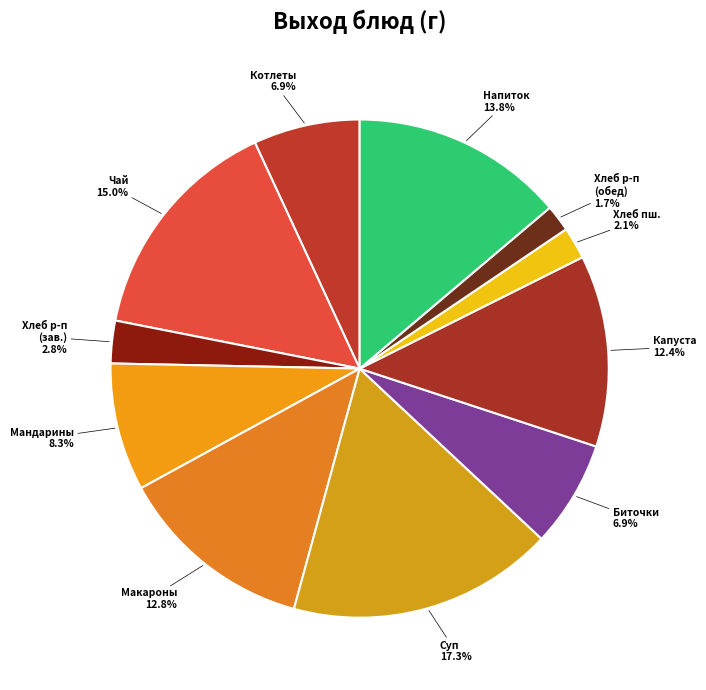

Approximately how many times larger is the value at Котлеты compared to Хлеб р-п (зав.)?

2.5